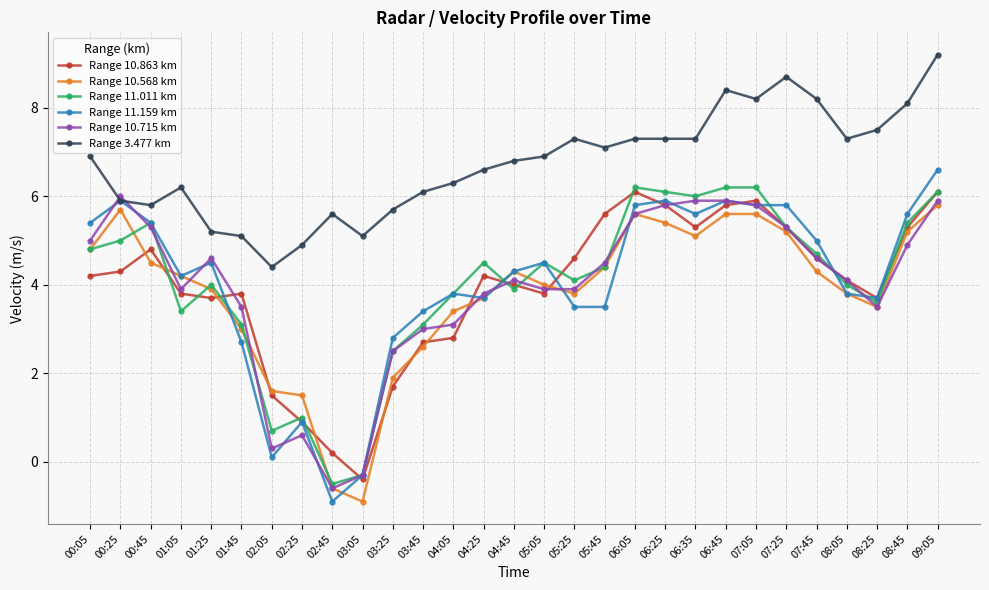

What is the difference between the maximum and minimum values in the Range 11.011 km series?

6.7